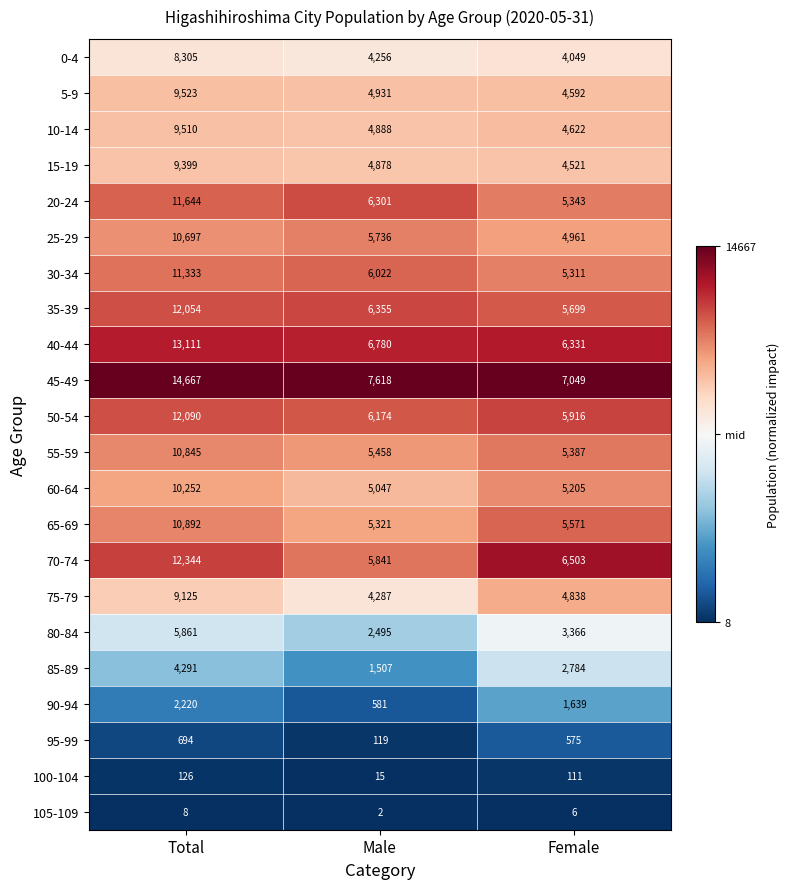

At which category is the sum across all series the highest?

Total